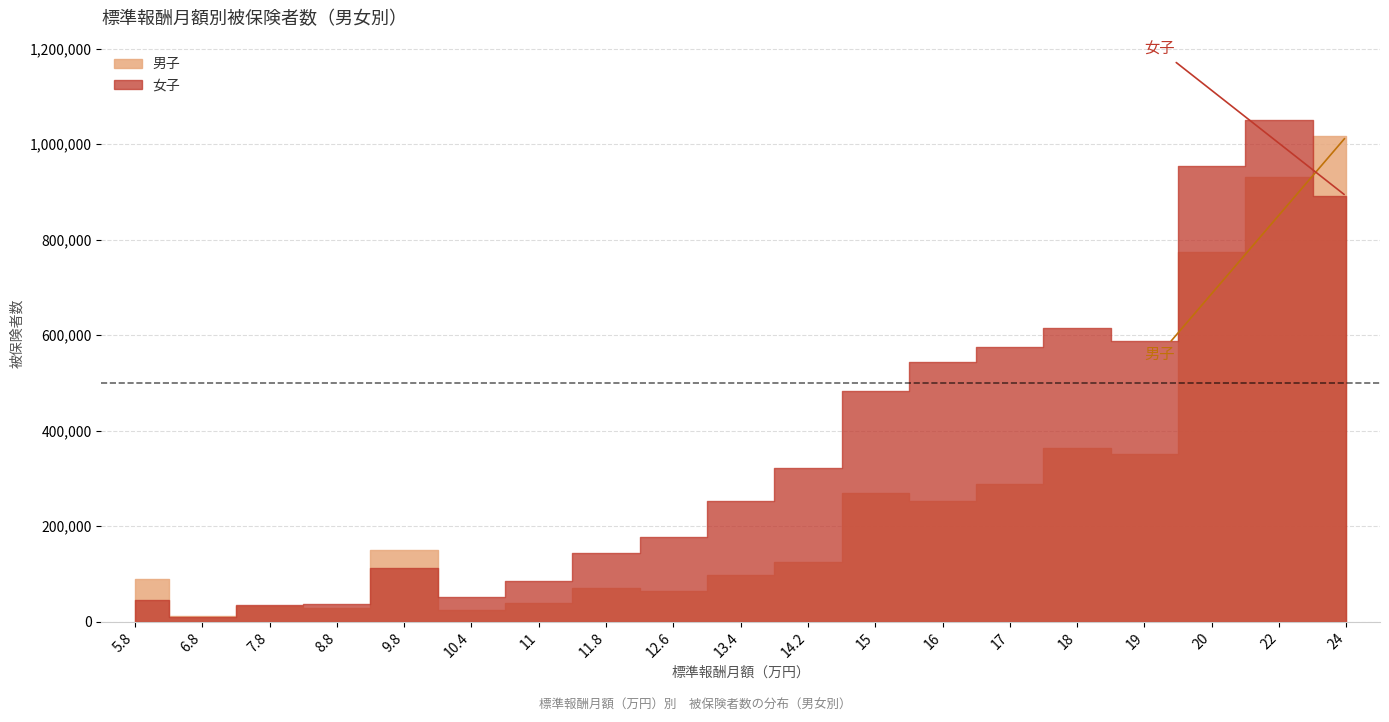

What is the minimum value for 女子?

9056